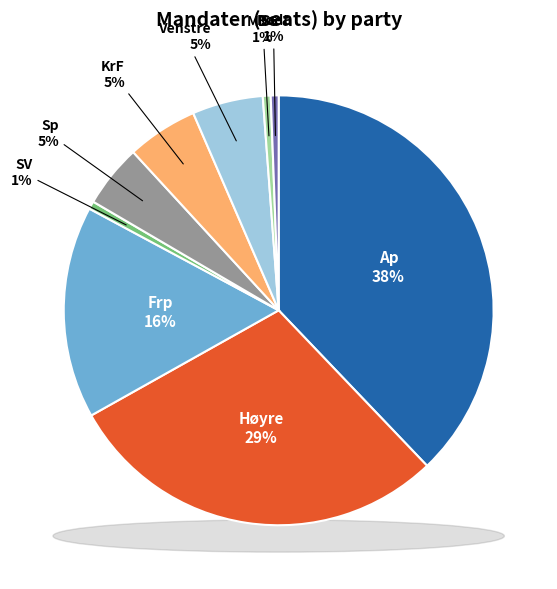

To the nearest percent, what is the difference between the largest and smallest slice percentages?

37%